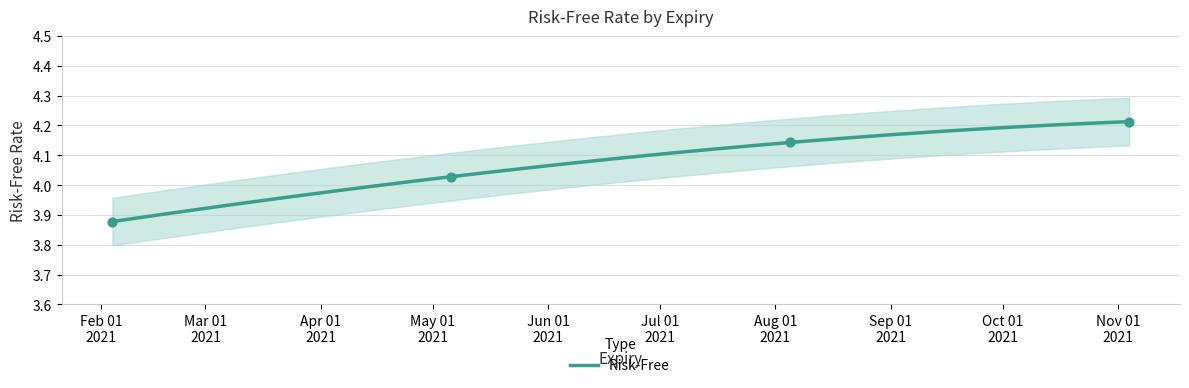

Between 2021-08-05 and 2021-11-04, which is larger?

2021-11-04